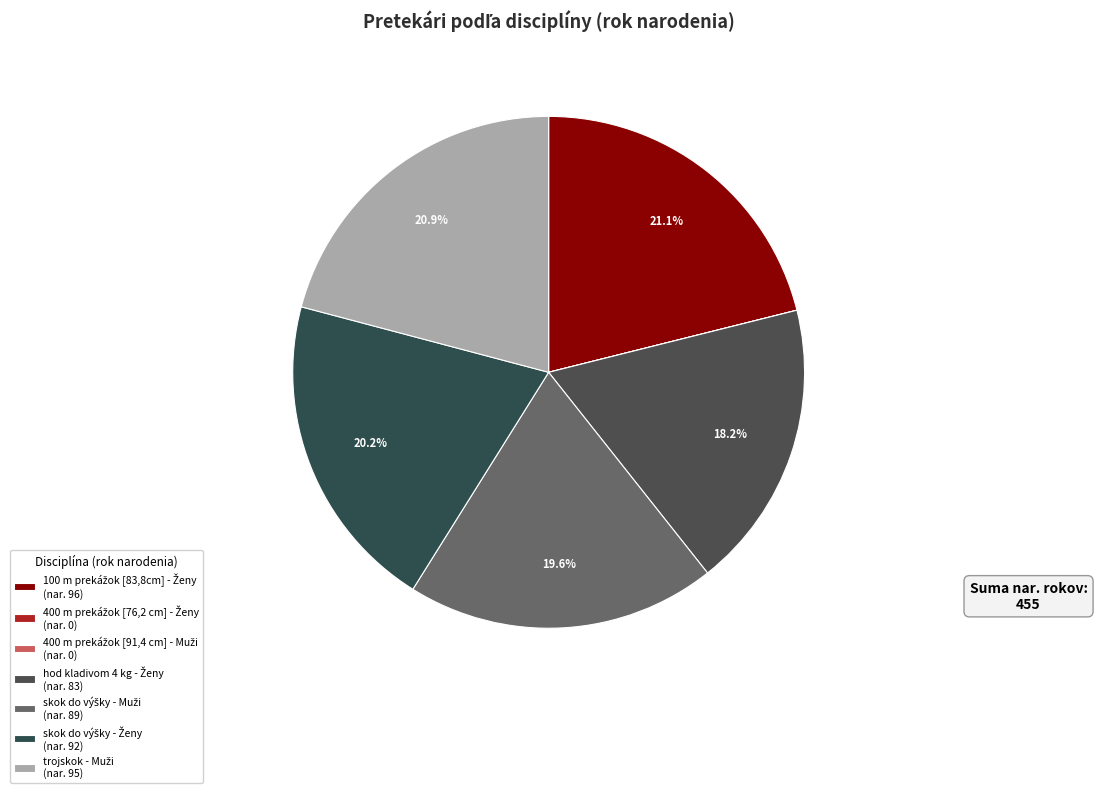

Between trojskok - Muži and 400 m prekážok [76,2 cm] - Ženy, which is larger?

trojskok - Muži